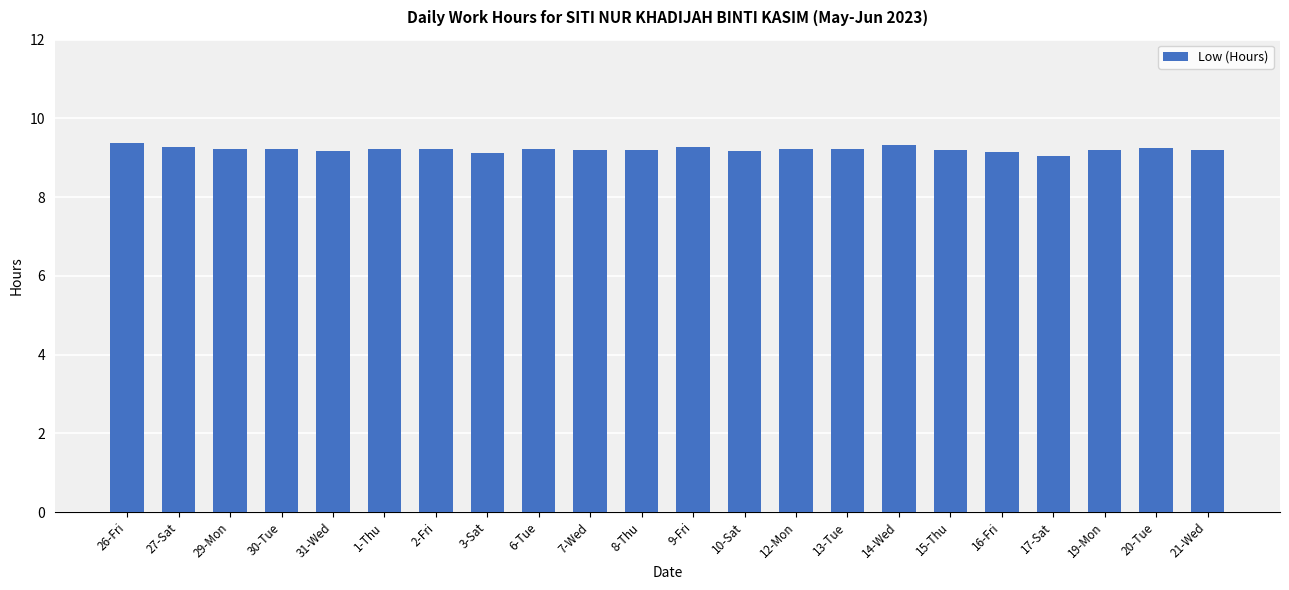

How many categories are shown in the chart?

22